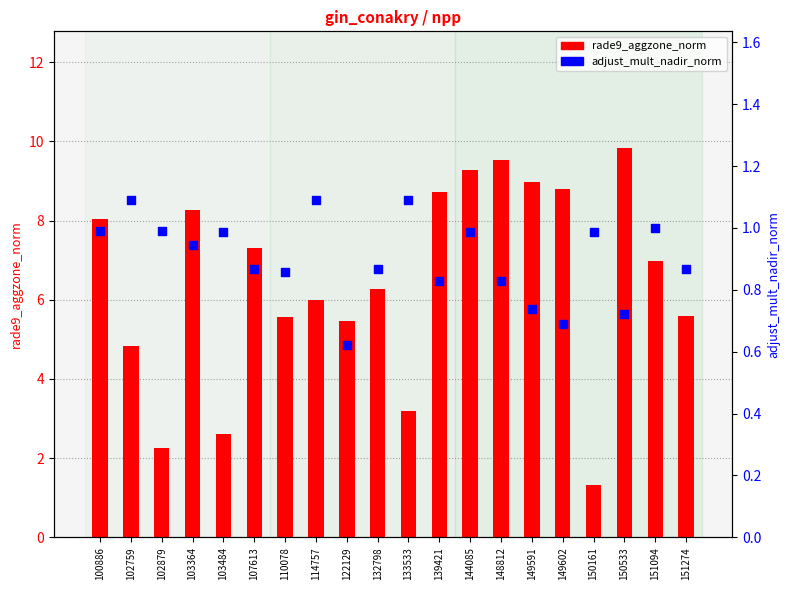

Which series has the largest Y range (max minus min)?

rade9_aggzone_norm